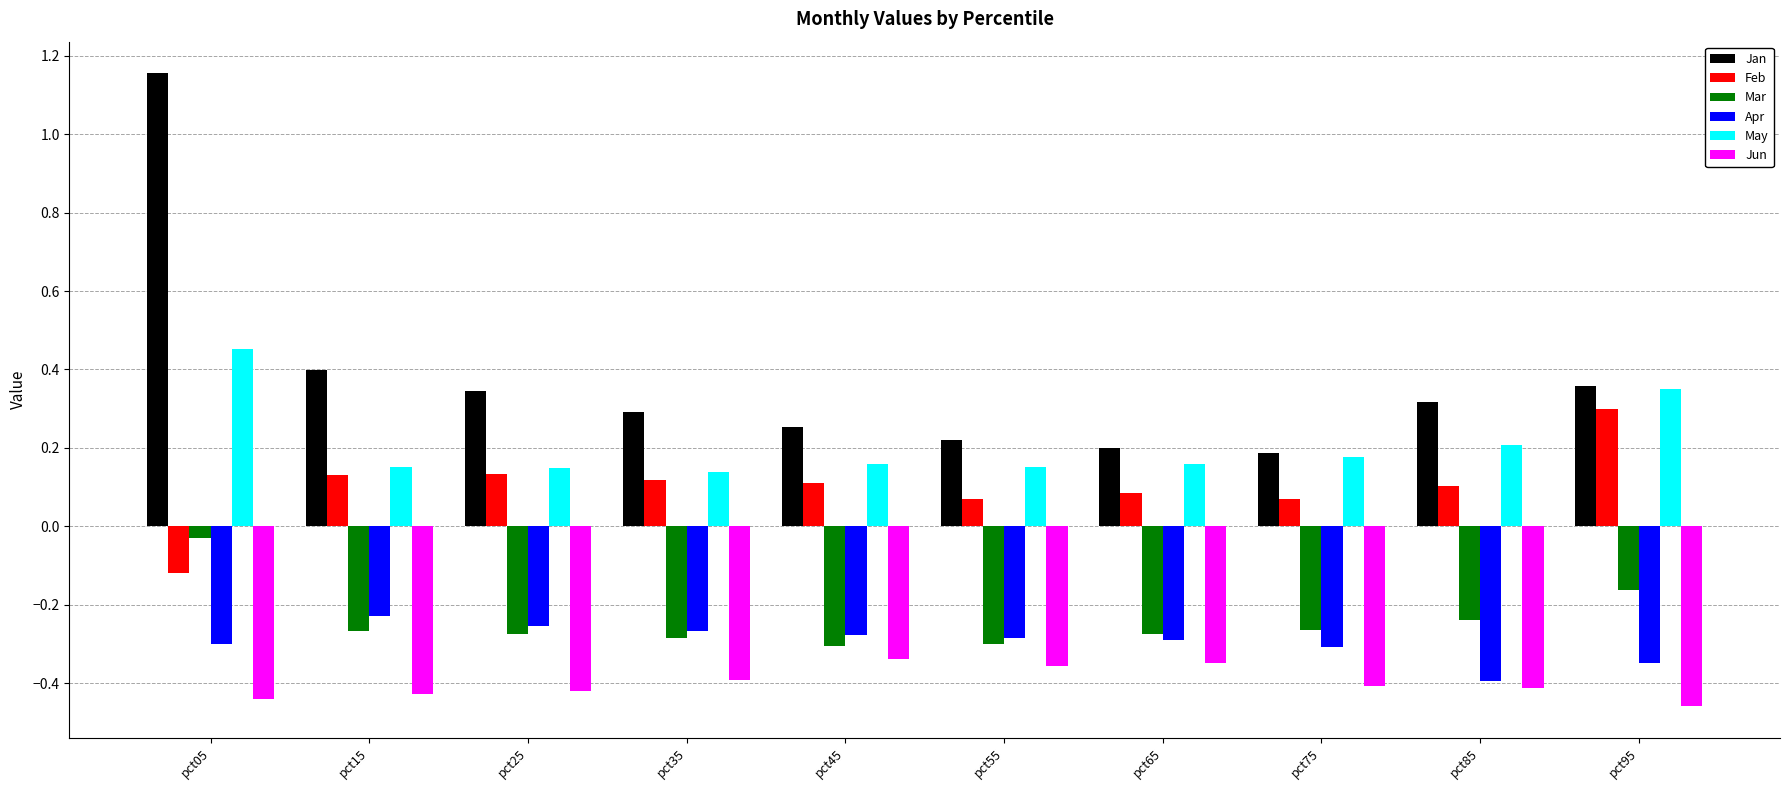

Which series has the largest total across all categories?

Jan